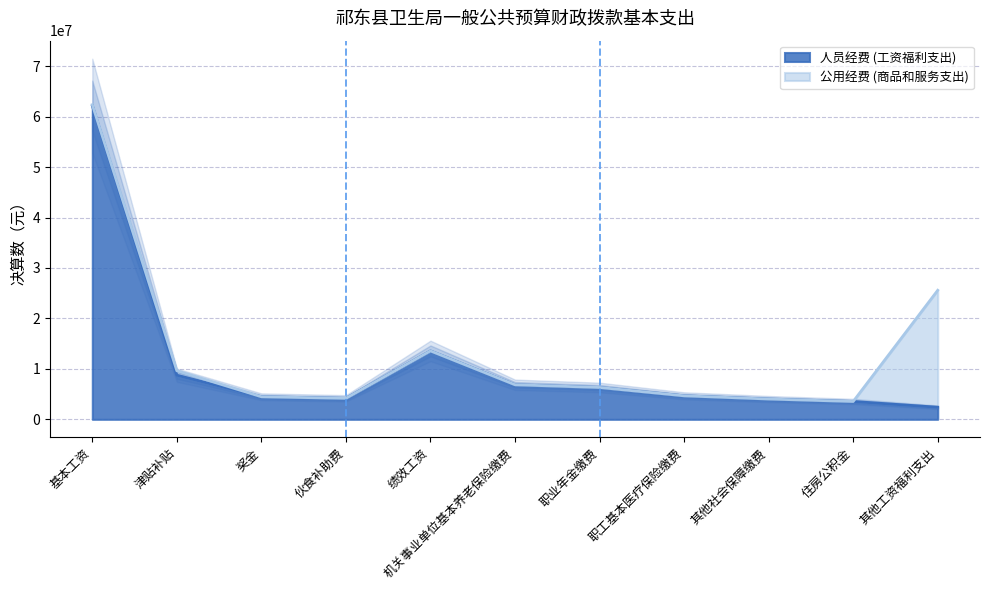

What is the label of the 2nd point from the left?

津贴补贴